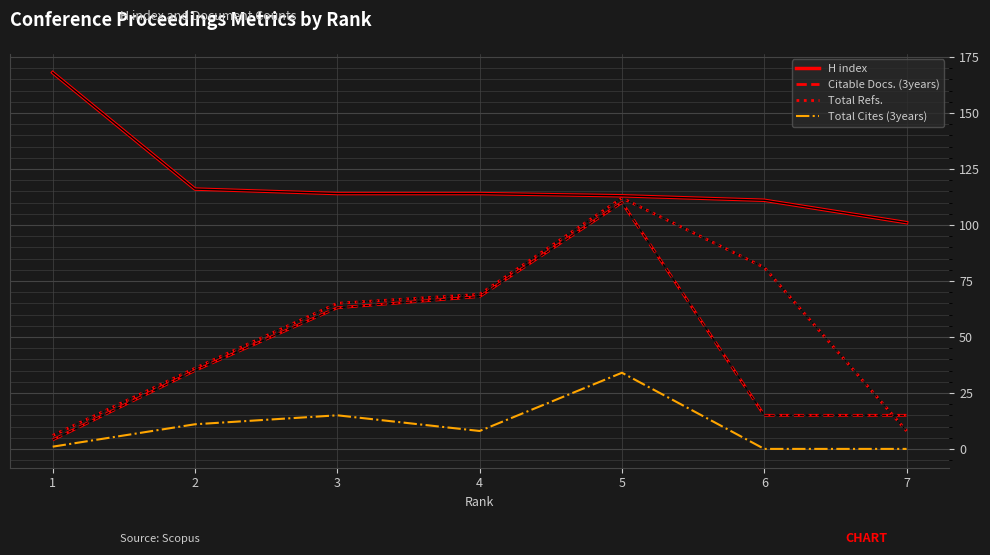

Reading right to left, extract all data points from this chart.

H index: 7=101	6=111	5=113	4=114	3=114	2=116	1=168
Citable Docs. (3years): 7=15	6=15	5=110	4=68	3=63	2=35	1=4
Total Refs.: 7=8	6=81	5=112	4=69	3=65	2=36	1=6
Total Cites (3years): 7=0	6=0	5=34	4=8	3=15	2=11	1=1